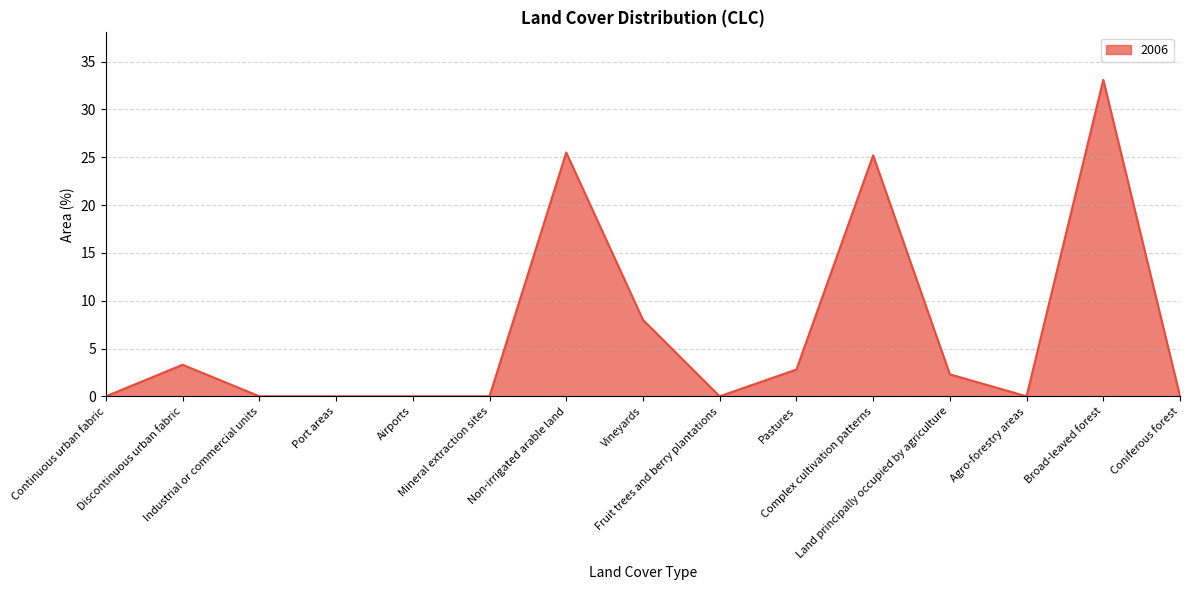

What is the greatest value displayed?

33.1